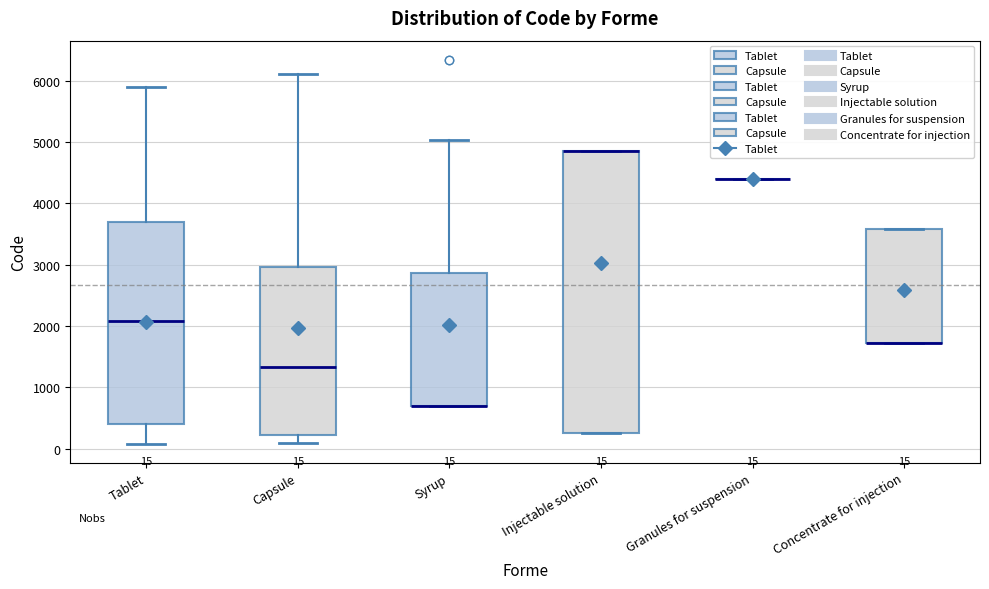

Comparing the boxes themselves (not the whiskers), which one is the tallest?

Injectable solution